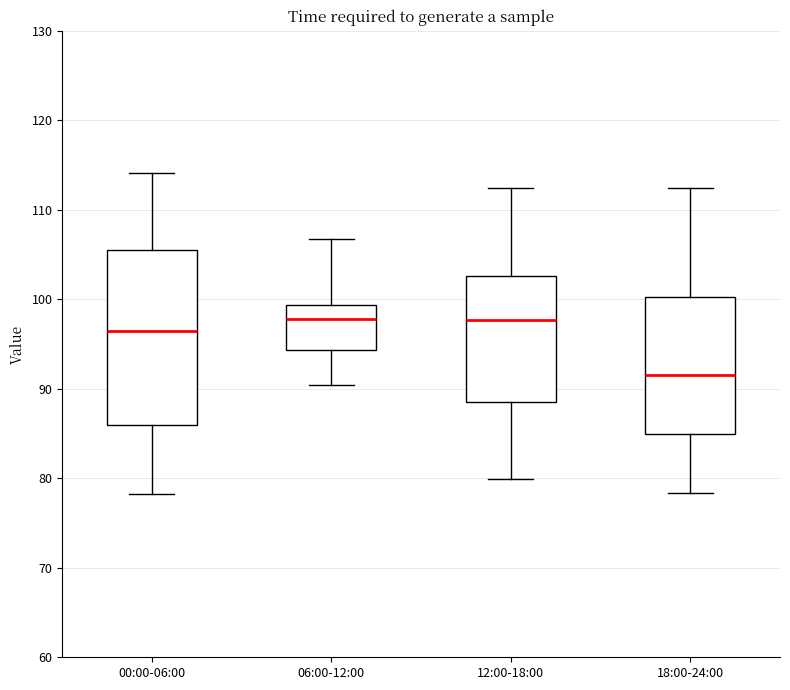

Reading left to right, transcribe this box plot: for each box, give where its median line is, the range the box spans, and where its two whiskers end, as read against the y-axis. The values are not printed on the chart, so give them approximately, as read against the axis.

00:00-06:00: median 96, box 86 to 106, whiskers 78 to 114
06:00-12:00: median 98, box 94 to 99, whiskers 90 to 107
12:00-18:00: median 98, box 88 to 103, whiskers 80 to 112
18:00-24:00: median 92, box 85 to 100, whiskers 78 to 112